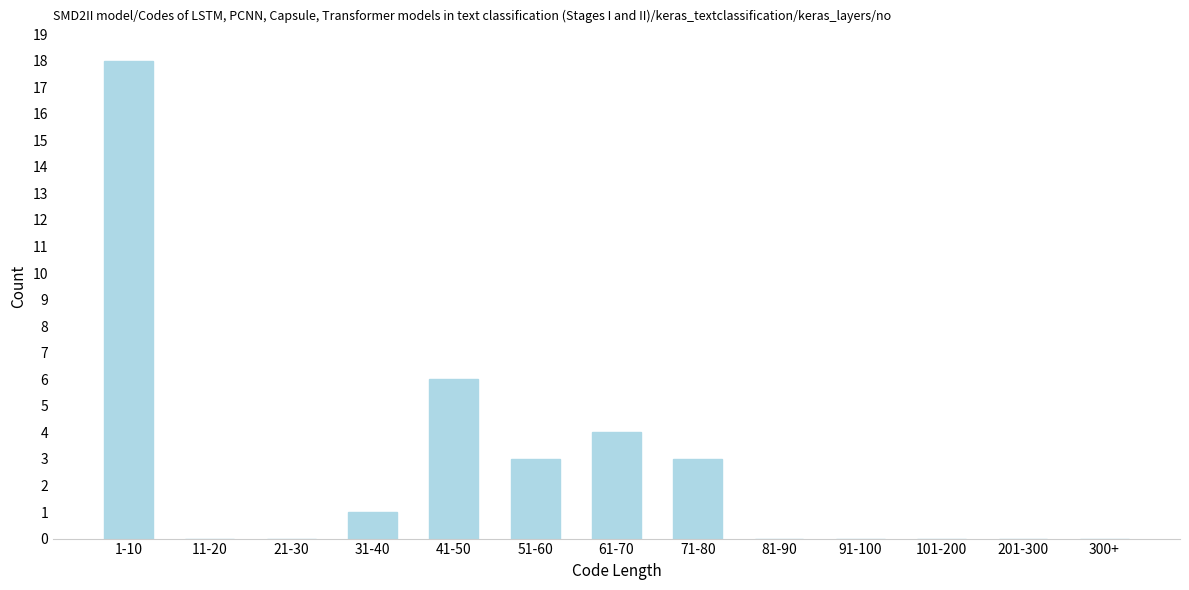

Reading left to right, list all the values displayed in this chart.

1-10=18	11-20=0	21-30=0	31-40=1	41-50=6	51-60=3	61-70=4	71-80=3	81-90=0	91-100=0	101-200=0	201-300=0	300+=0